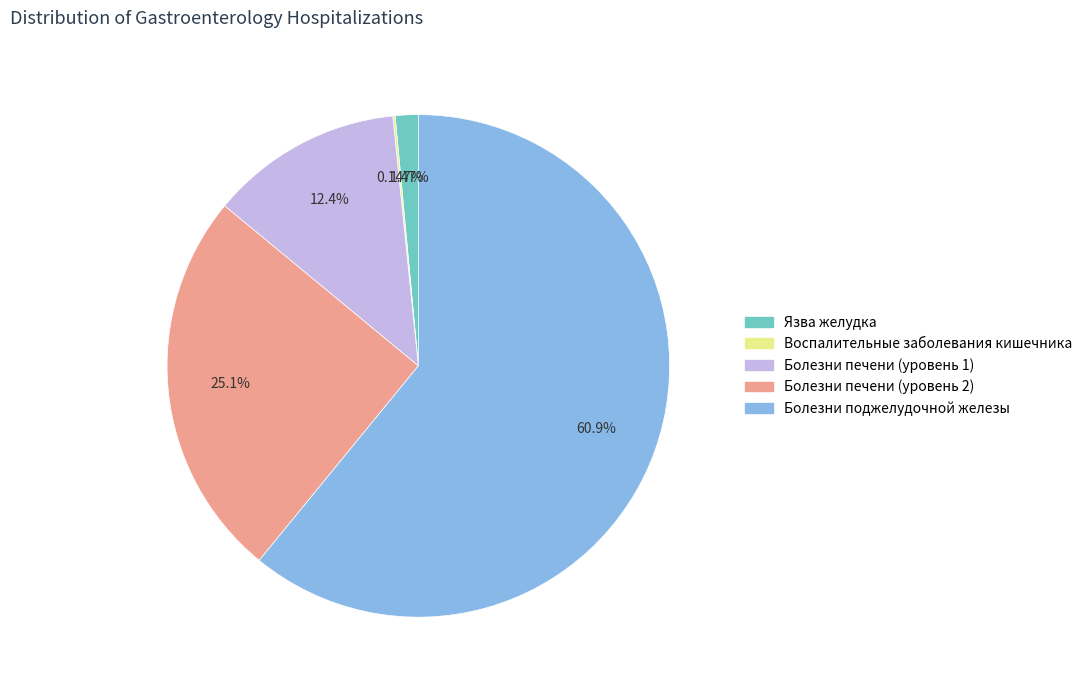

Which slice is the largest?

Болезни поджелудочной железы